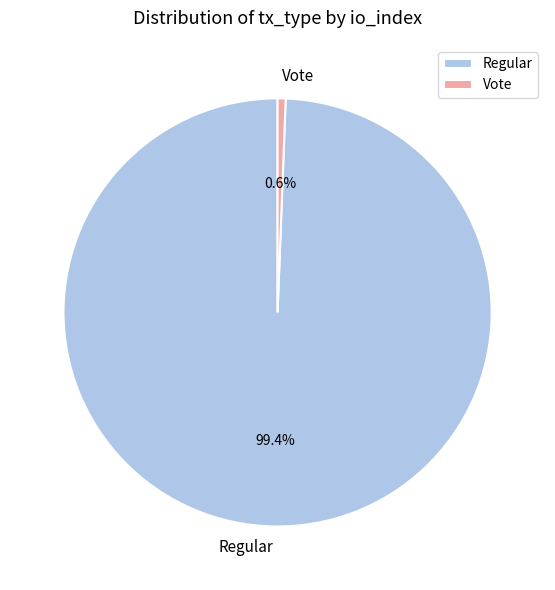

How many slices are in this pie chart?

2